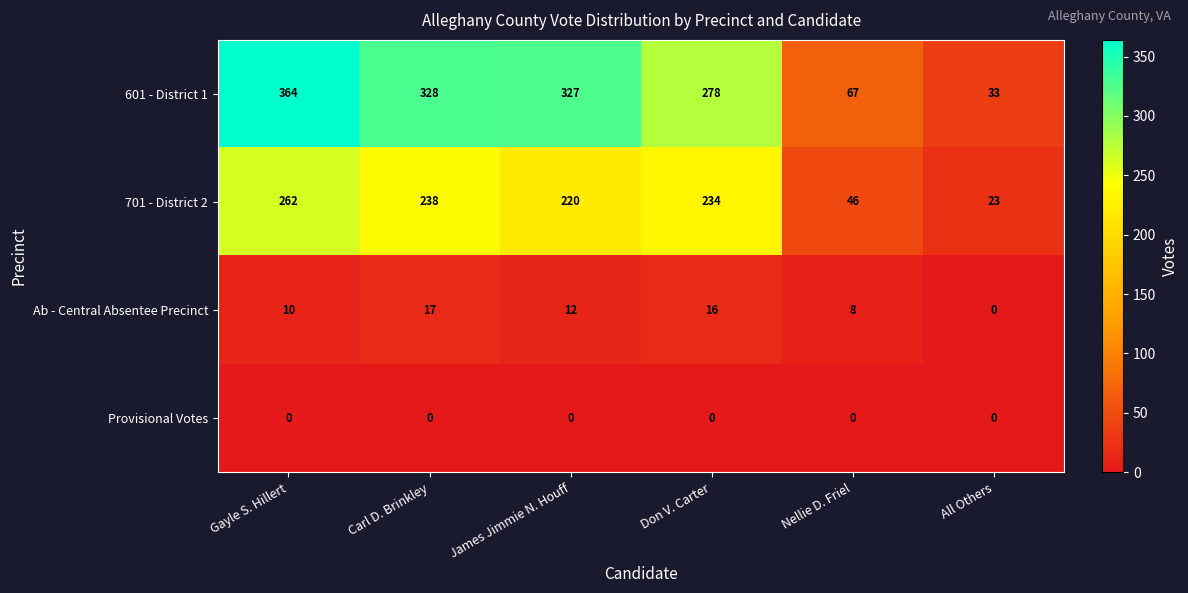

What is the difference between the highest and lowest values at James Jimmie N. Houff?

327